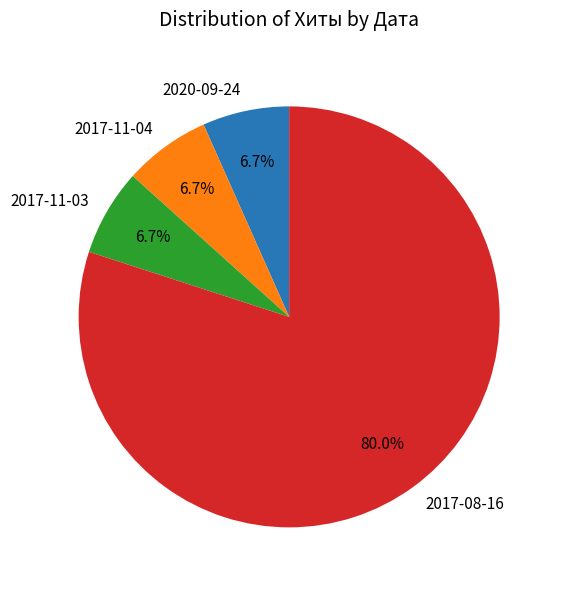

The 2020-09-24 slice represents 7% of the pie. True or false?

True